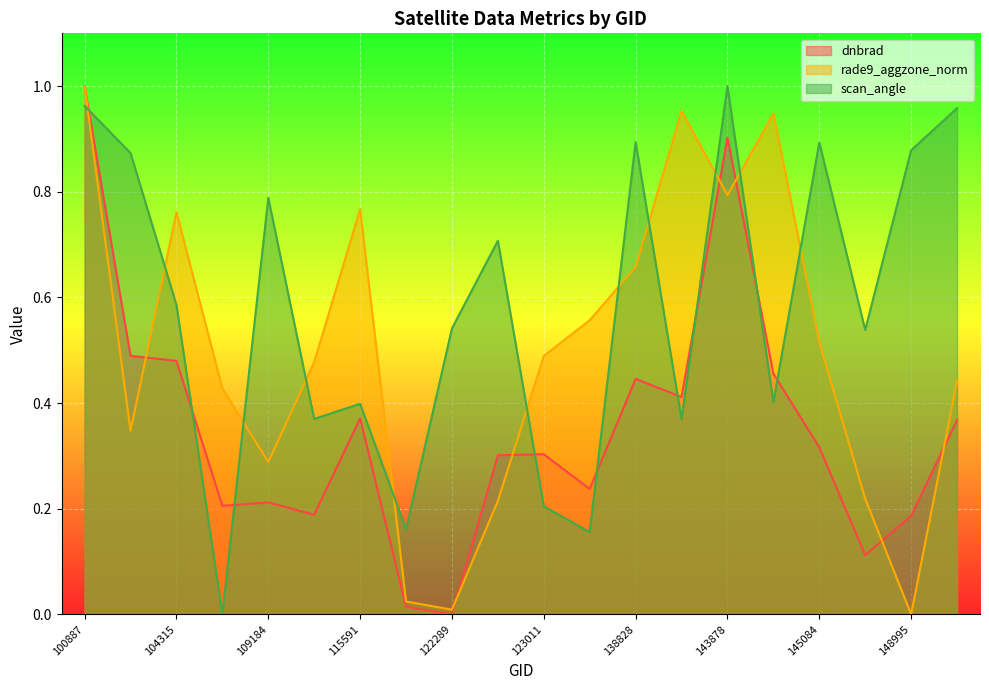

After their last crossing, which series has the higher values: rade9_aggzone_norm or scan_angle?

scan_angle